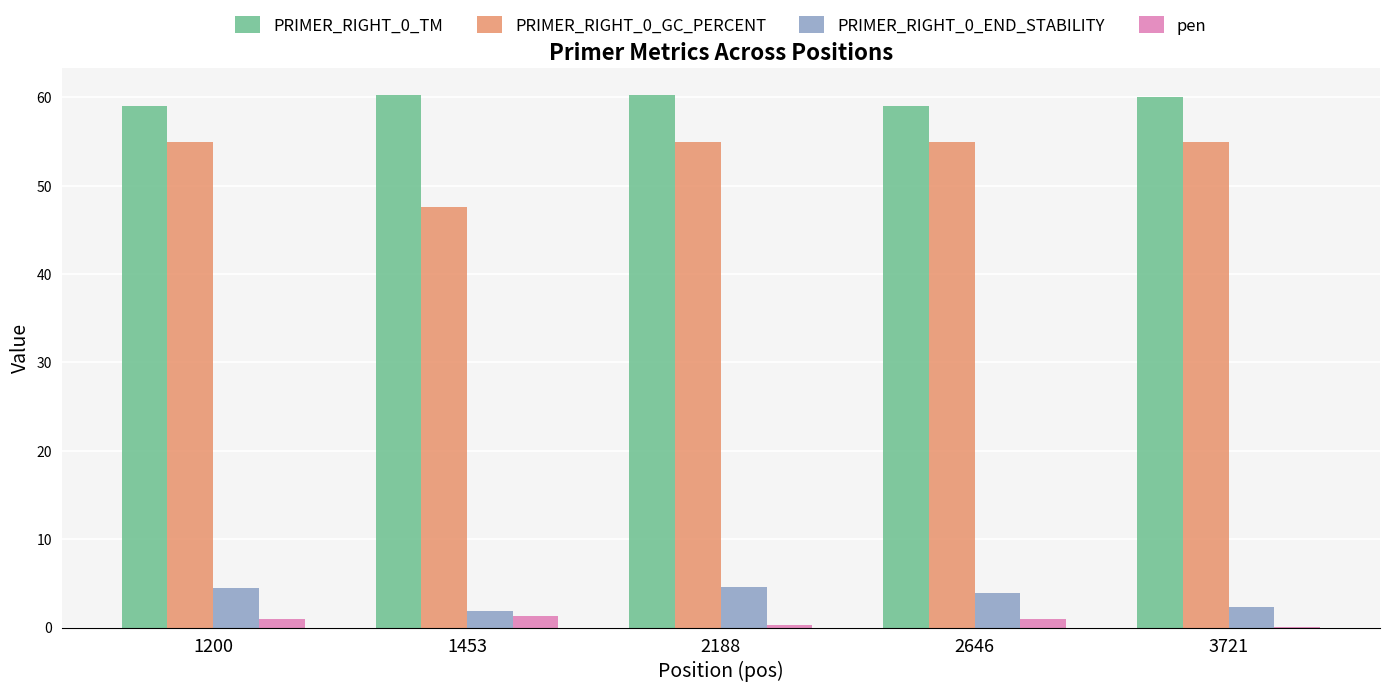

The value of PRIMER_RIGHT_0_END_STABILITY at 1200 is 6.9. True or false?

False